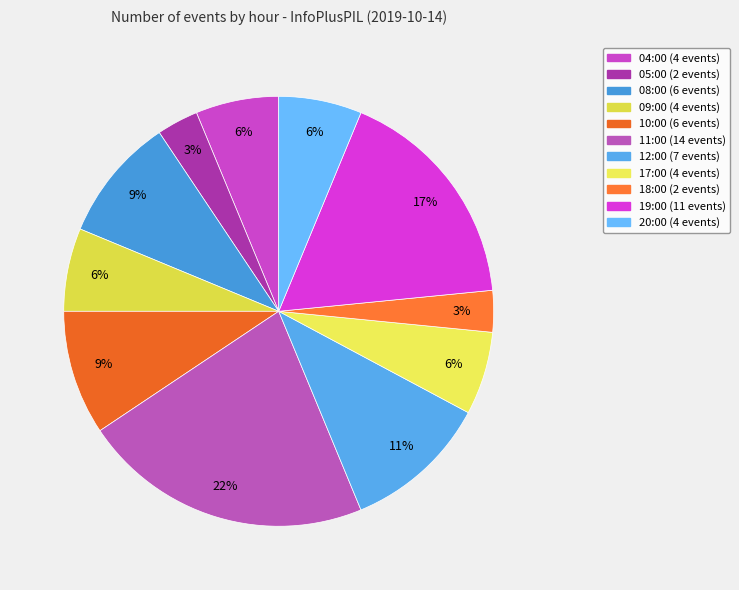

Combined, what portion of the pie is 04:00 and 10:00?

15.6%